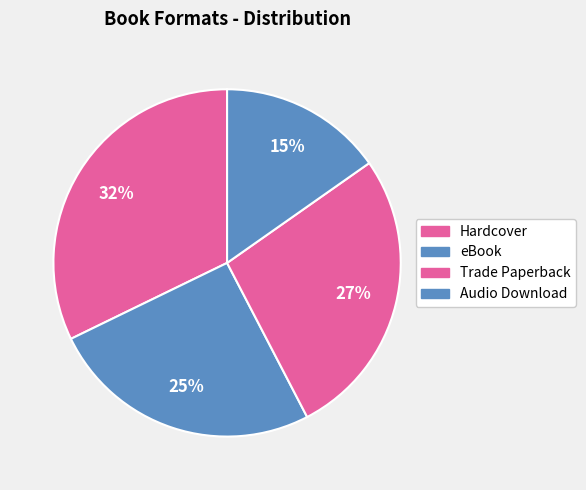

True or false: eBook accounts for 17% of the total.

False